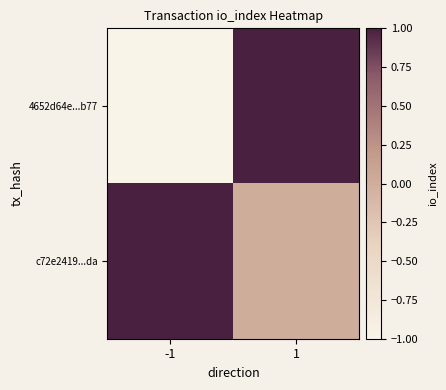

Reading right to left, what are all the values shown in this chart?

4652d64e...b77: 1=1	-1=-1
c72e2419...da: 1=0	-1=1